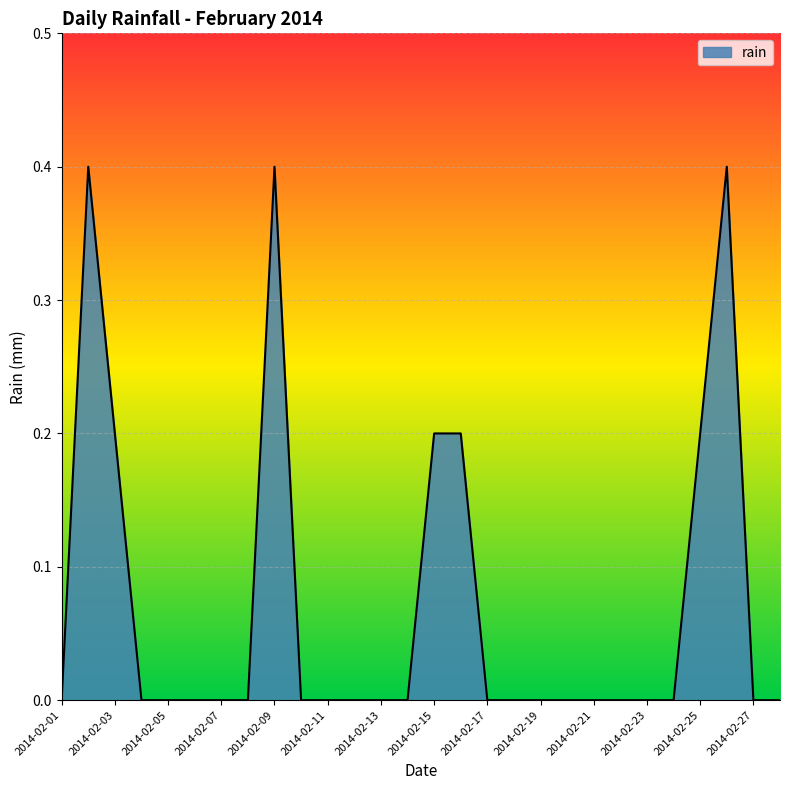

What is the difference between the maximum and minimum values?

0.4